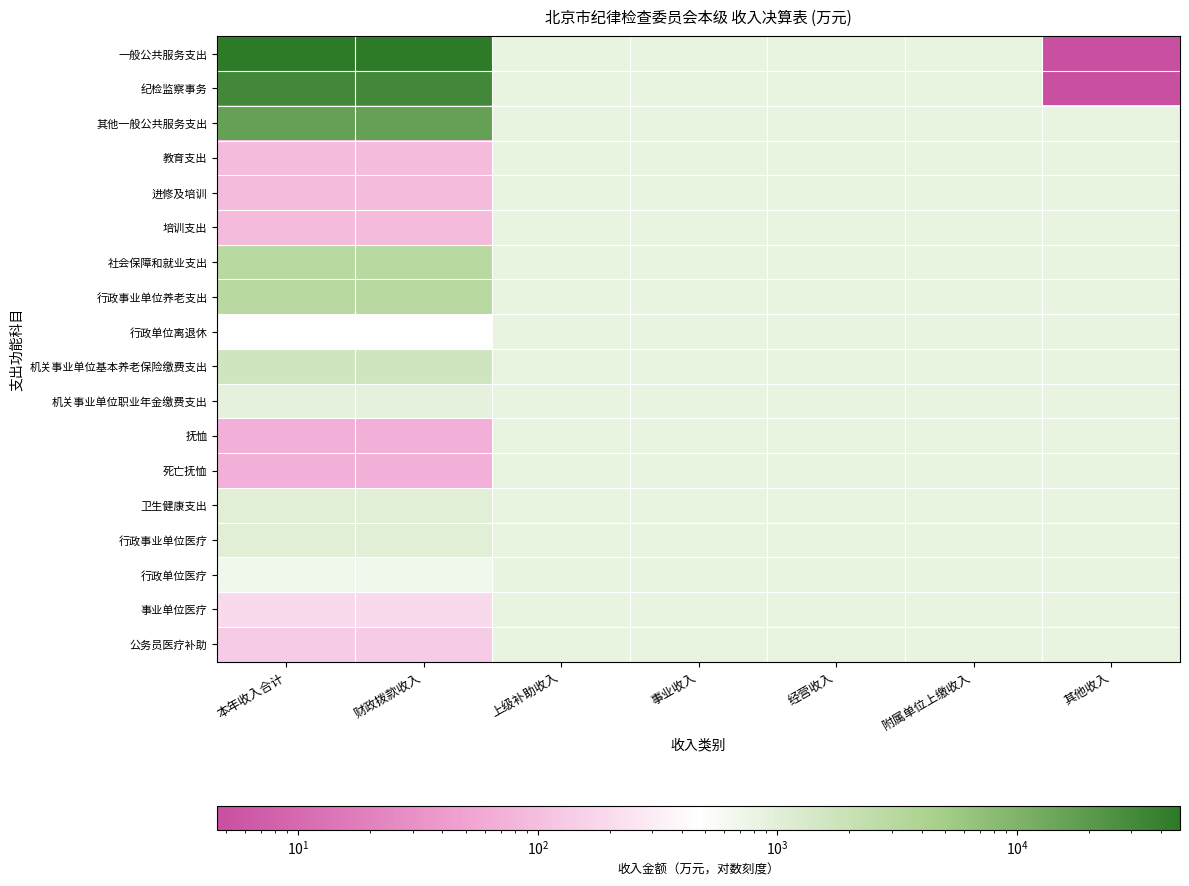

Which series changed the most between 上级补助收入 and 附属单位上缴收入?

一般公共服务支出